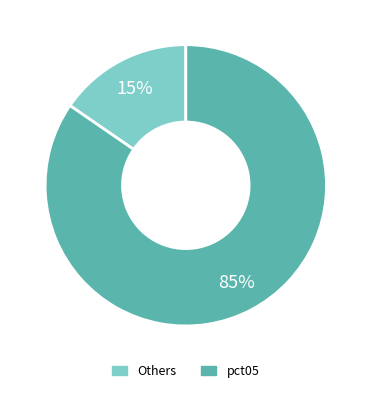

Is there a majority slice in this chart?

Yes